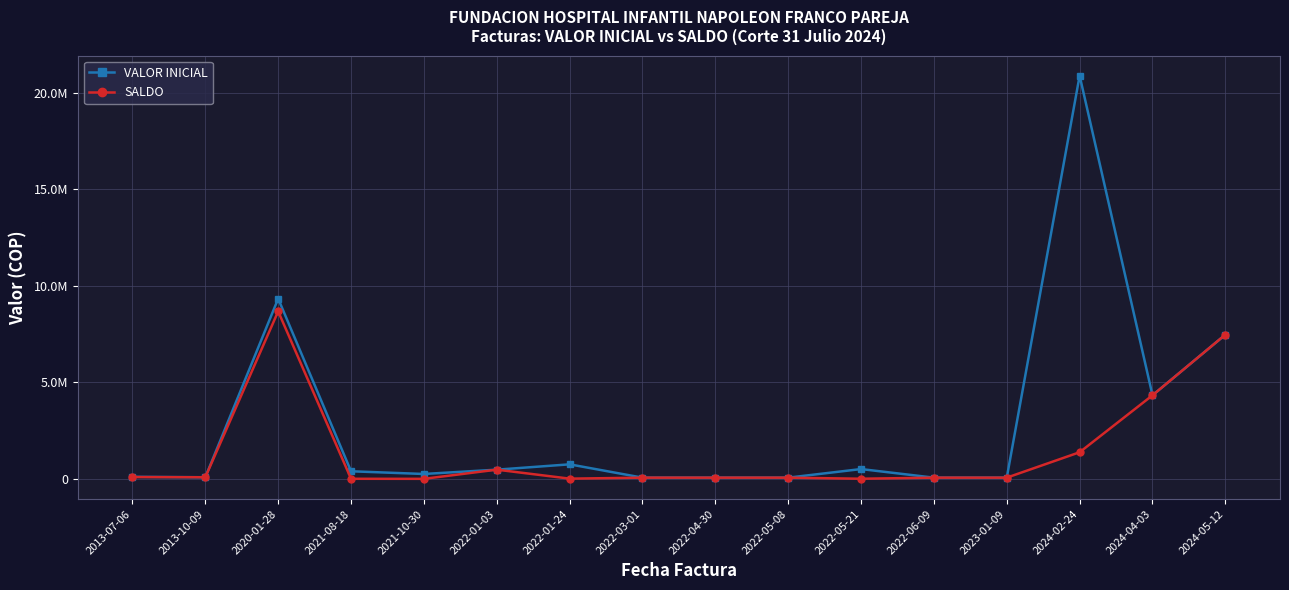

What is the sum of the VALOR INICIAL values at 2022-01-24 and 2024-05-12?

8224923